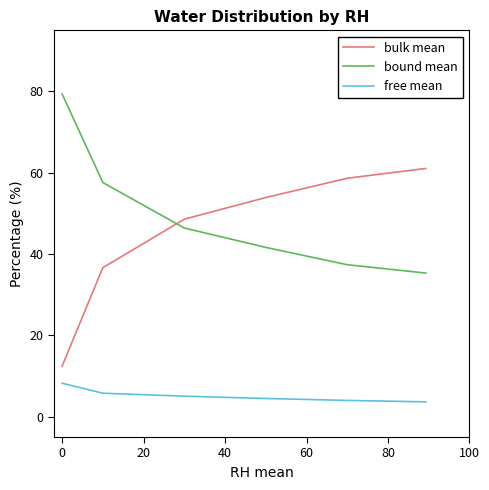

True or false: bulk mean and free mean cross at least once.

False